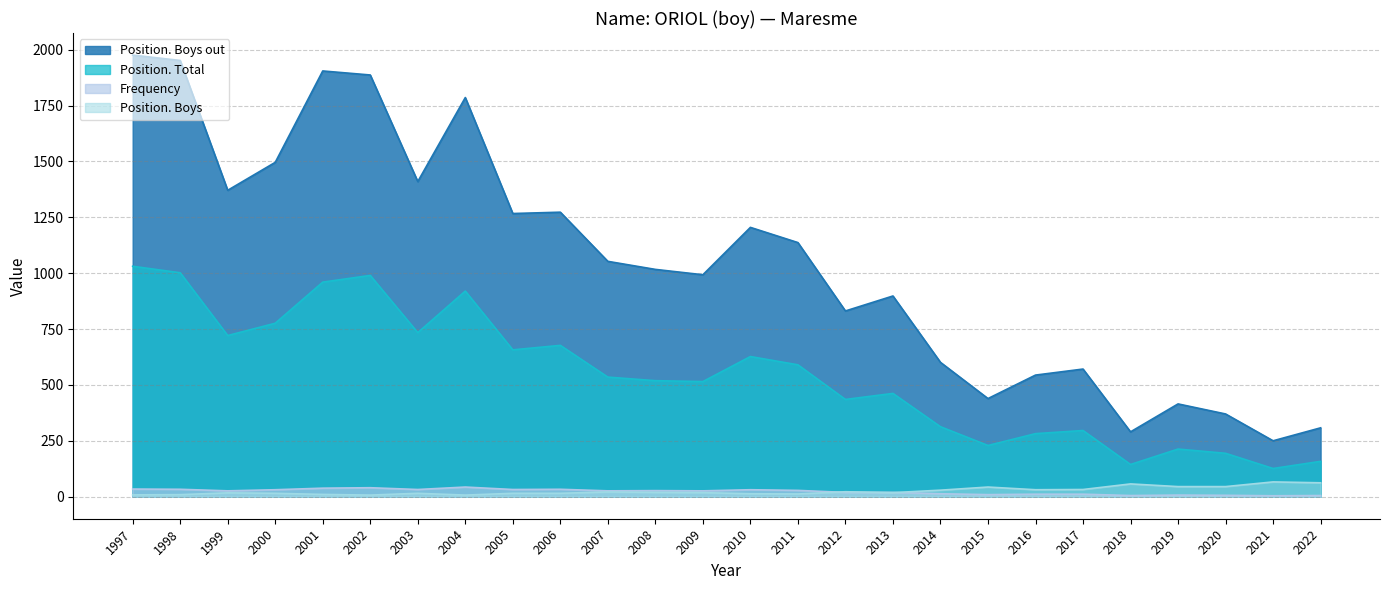

List the series in order of their peak value, highest first.

Position. Boys out, Position. Total, Position. Boys, Frequency